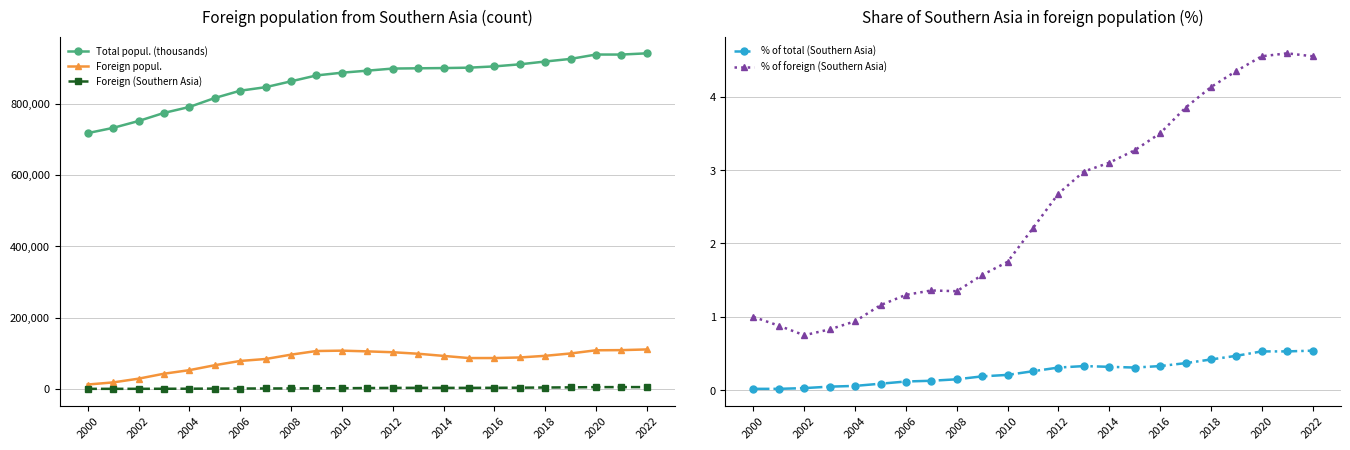

What value does the Total popul. (thousands) series have at 2008?

862368